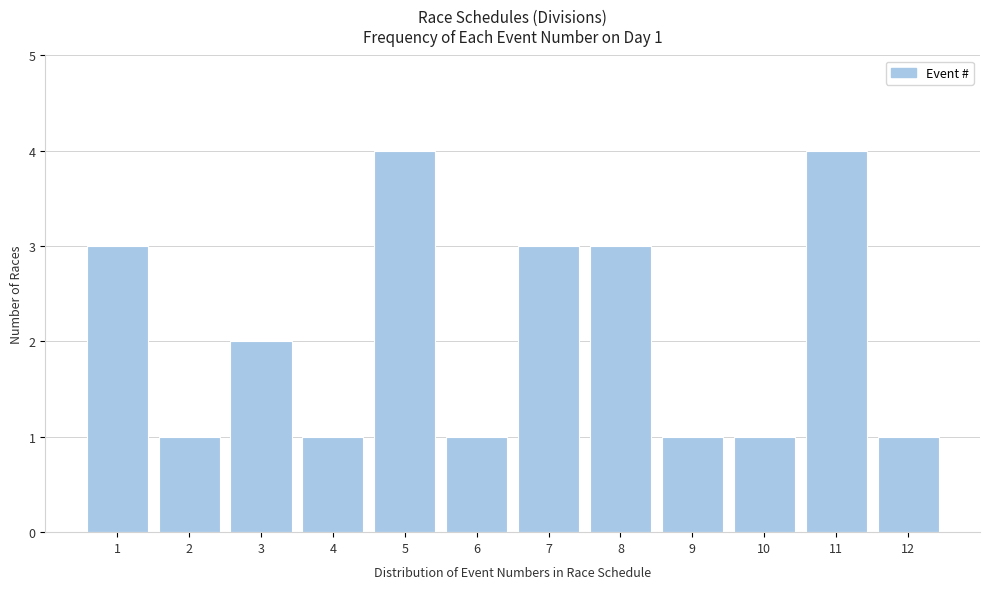

Reading right to left, transcribe all the data shown in this chart.

12=1	11=4	10=1	9=1	8=3	7=3	6=1	5=4	4=1	3=2	2=1	1=3